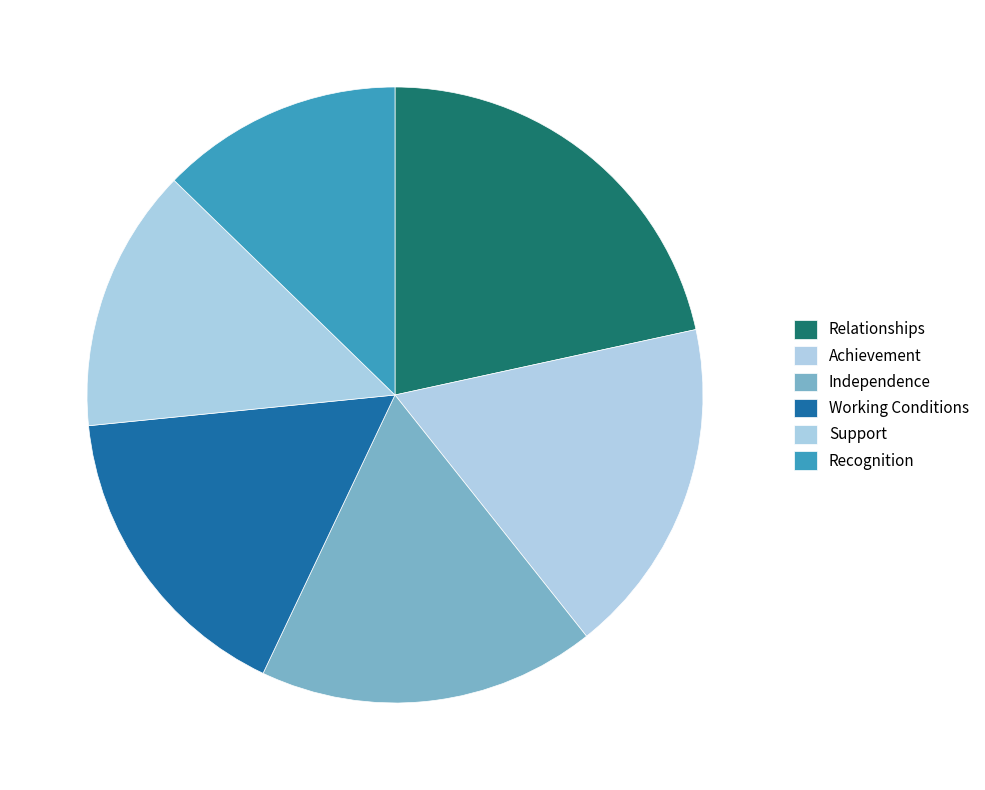

Rank the categories by value from lowest to highest.

Recognition, Support, Working Conditions, Achievement, Independence, Relationships